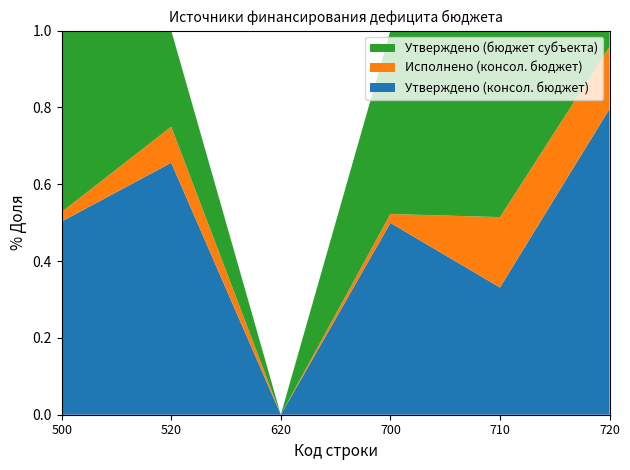

What is the total value across all series at 720?

1.0